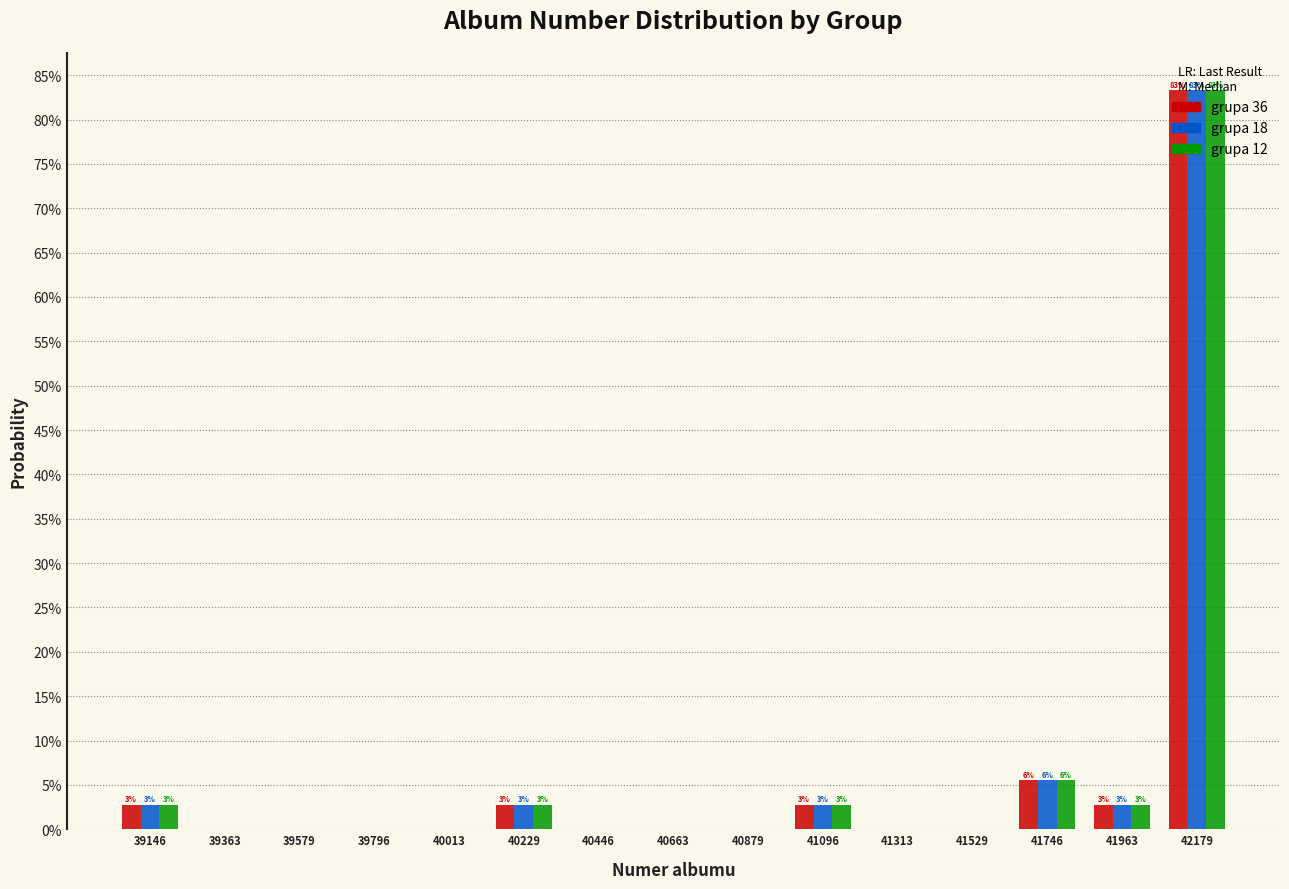

In the grupa 36 series, which range on the x-axis has the tallest bar?

42050 to 42300